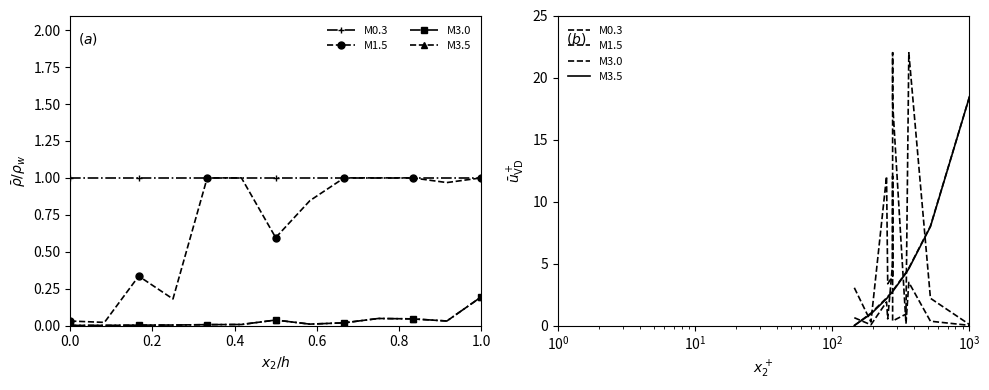

Is the value of M3.5 at 9 greater than the value of M1.5 at 9?

No